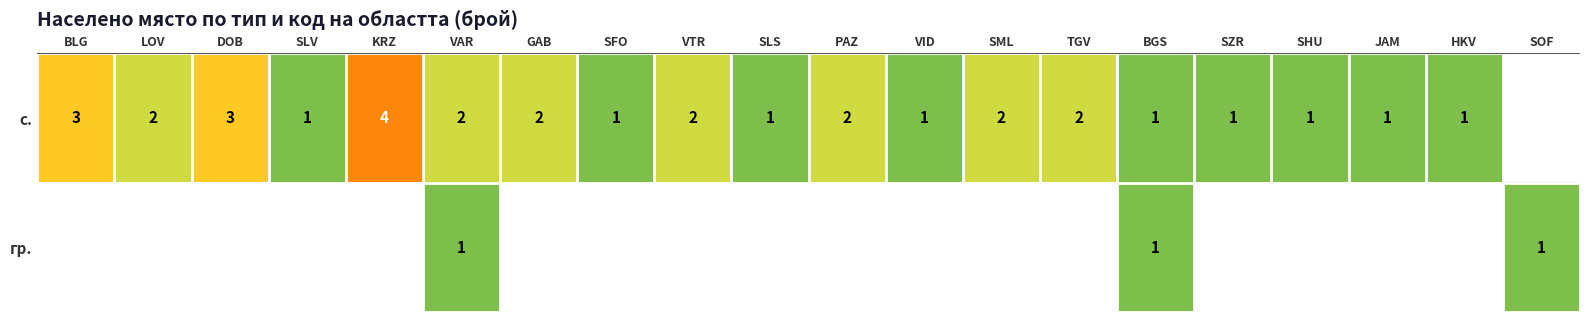

The с. series shows 1 at VID. True or false?

True